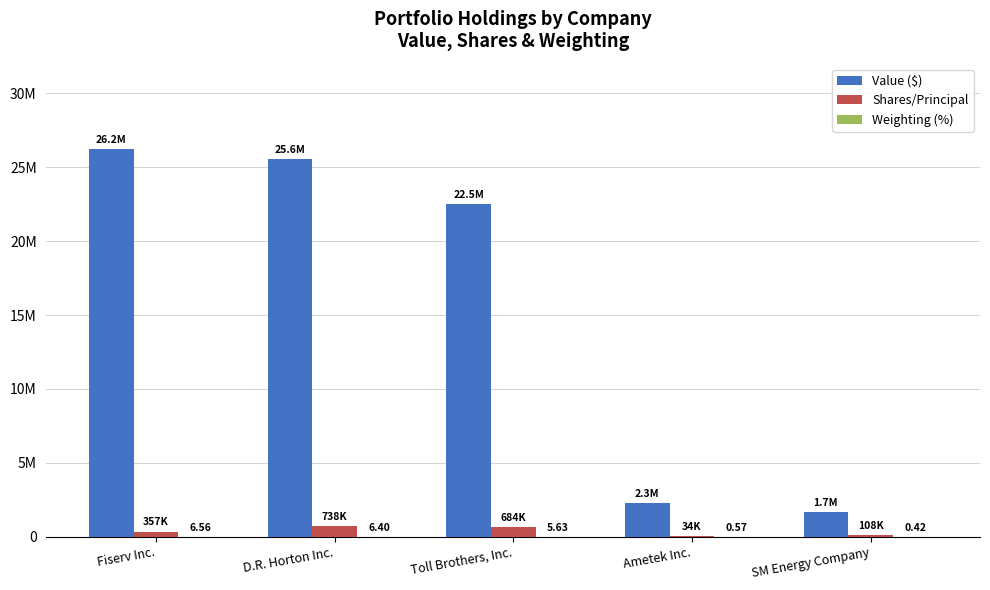

At which category is the sum across all series the highest?

Fiserv Inc.